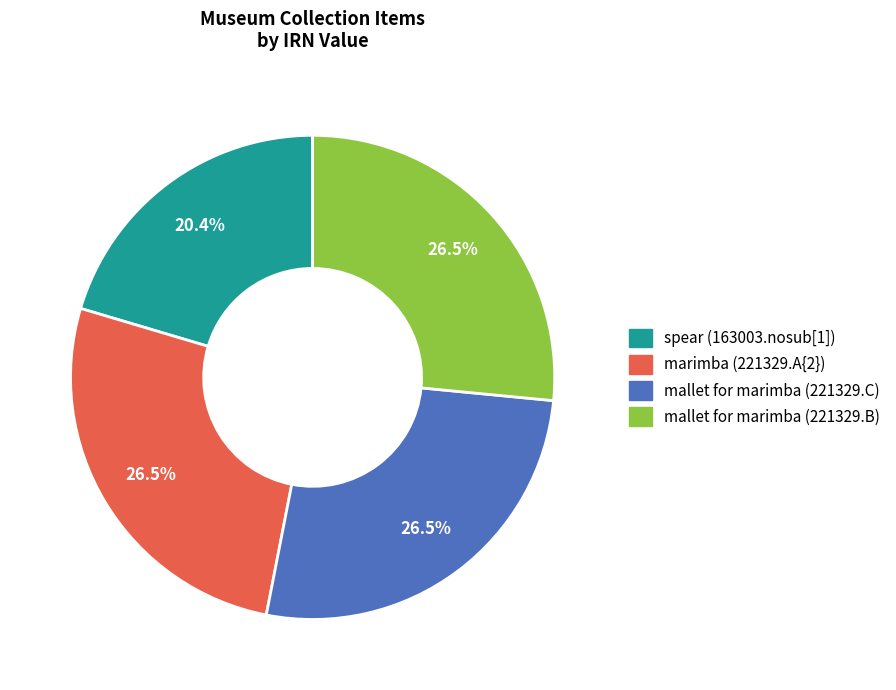

To the nearest percent, what is the difference between the largest and smallest slice percentages?

6%